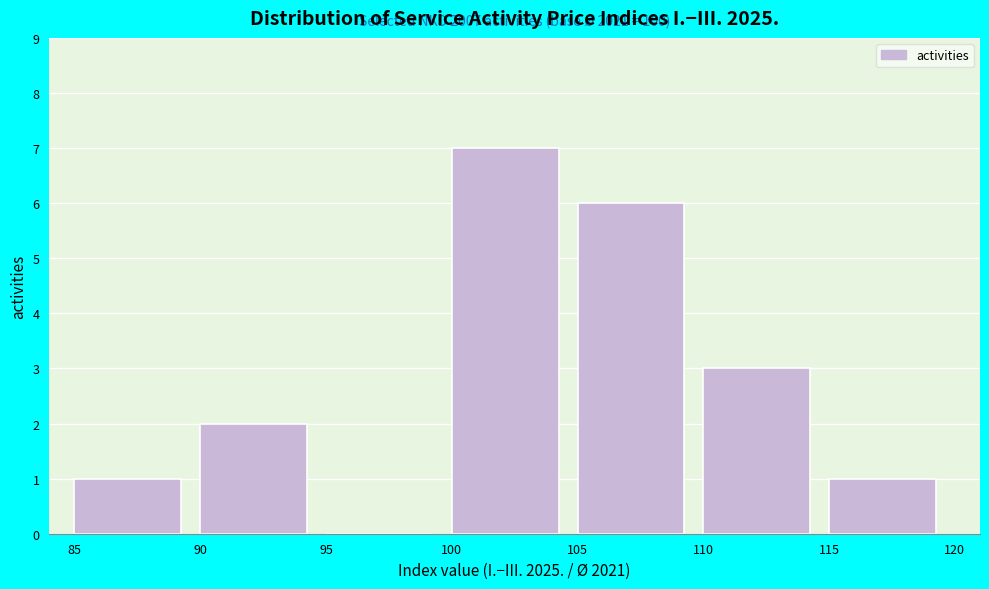

Which range on the x-axis has the tallest bar?

100 to 105